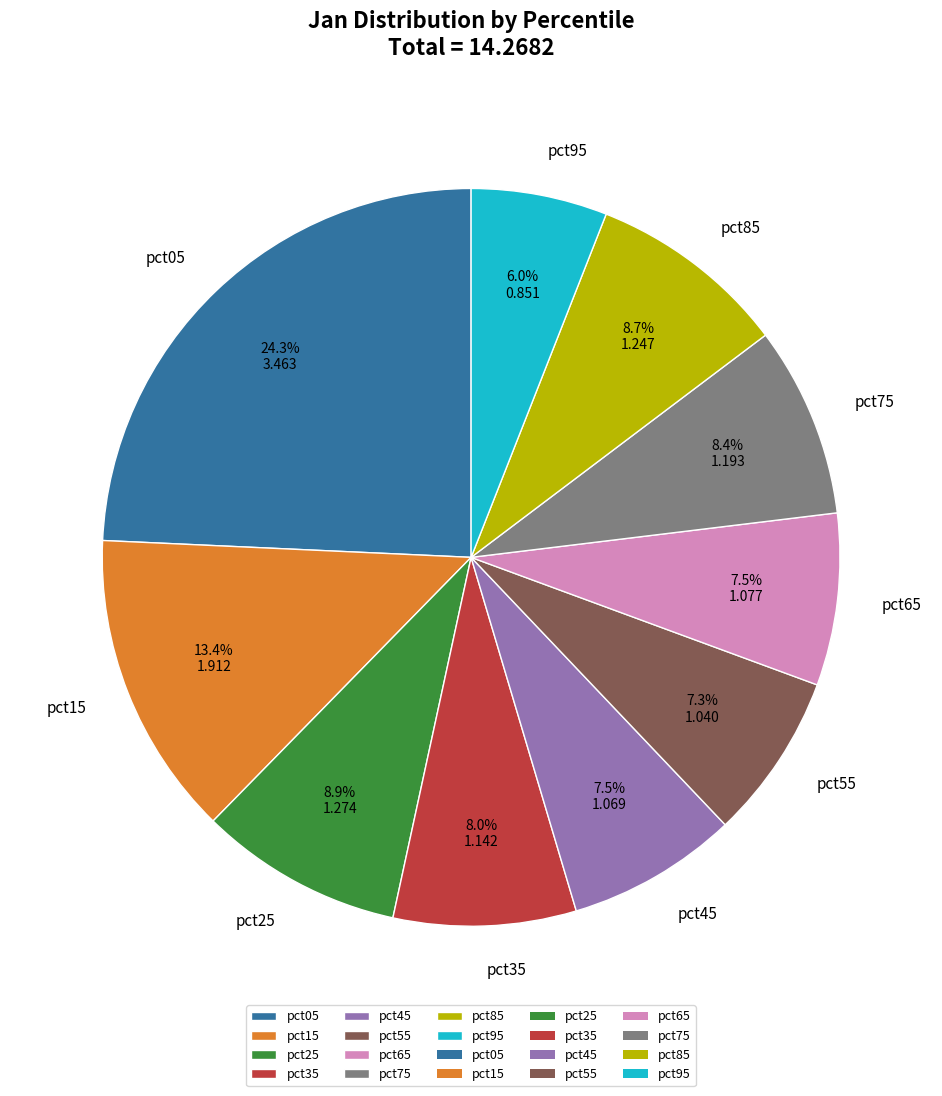

Which category has the smallest portion of the pie?

pct95